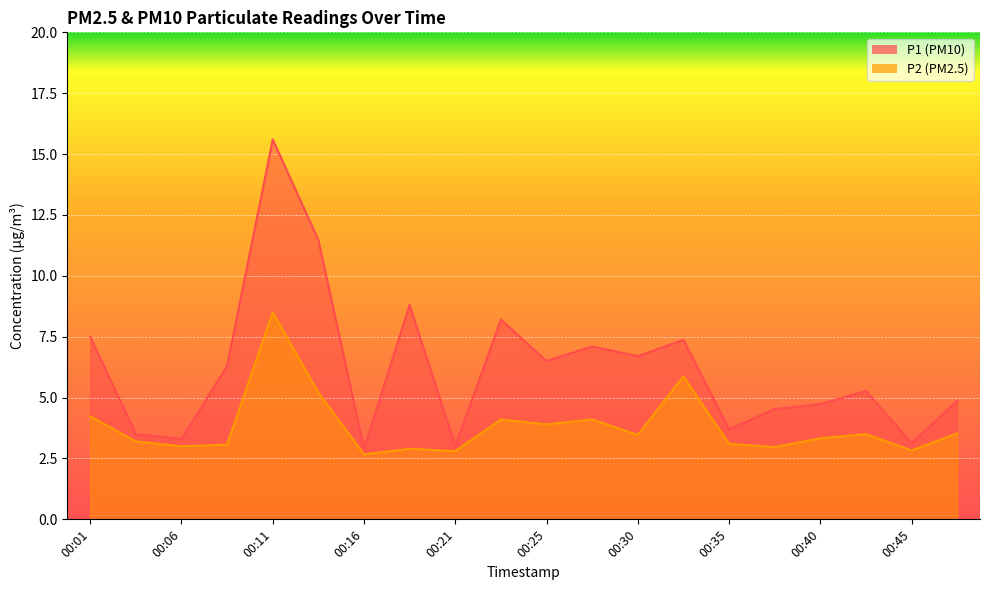

In P2, how many points are lower than both neighbors (excluding endpoints)?

7